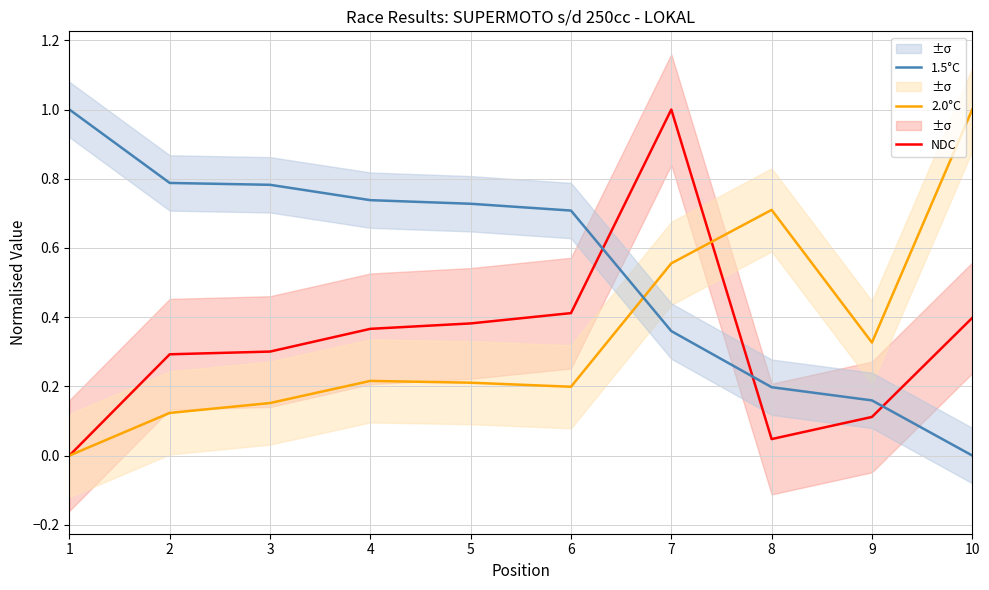

Which series has the widest spread of values?

NDC